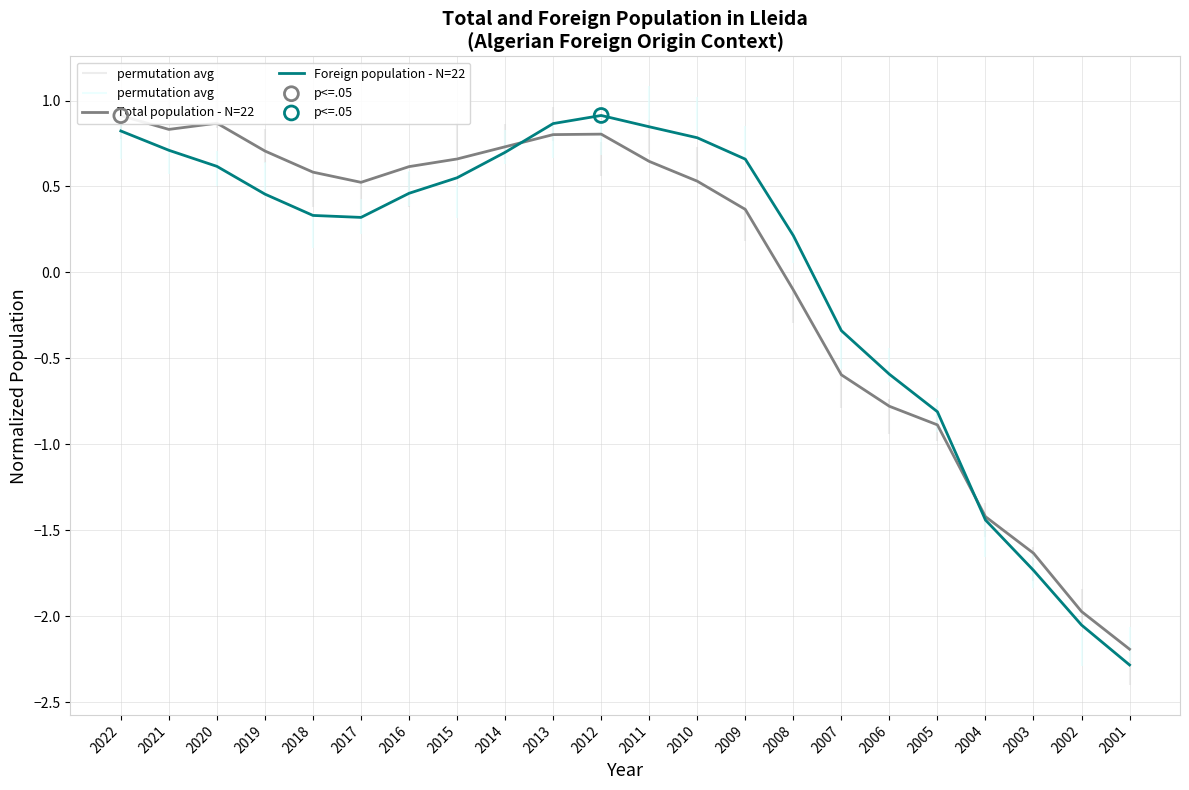

What are all the series names shown in the legend?

Total population - N=22, Foreign population - N=22